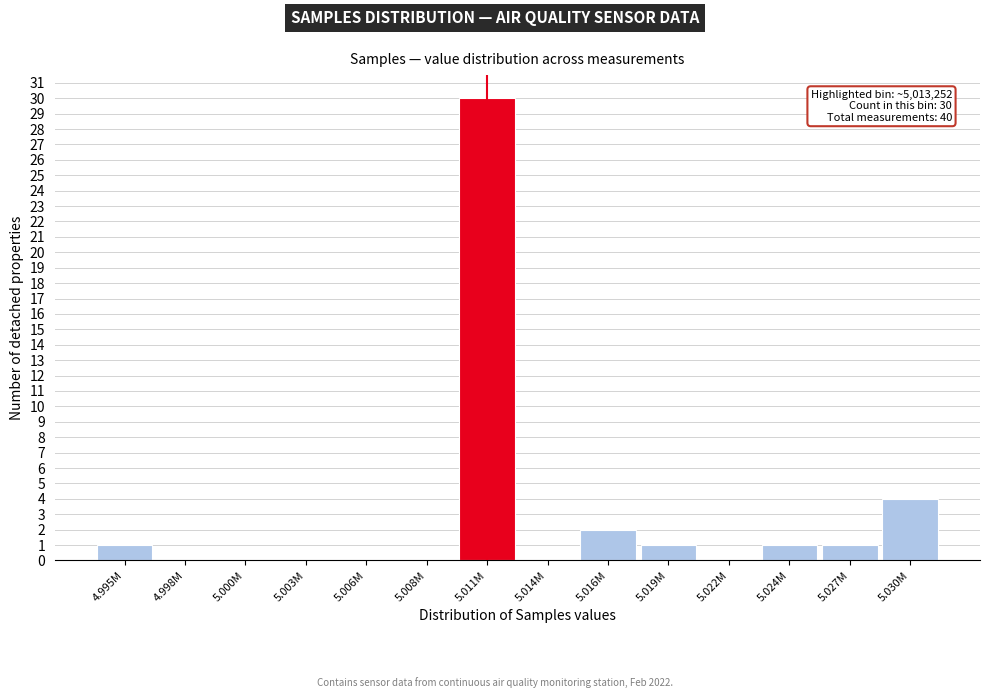

True or false: the data shows 0 at 5.000M.

True